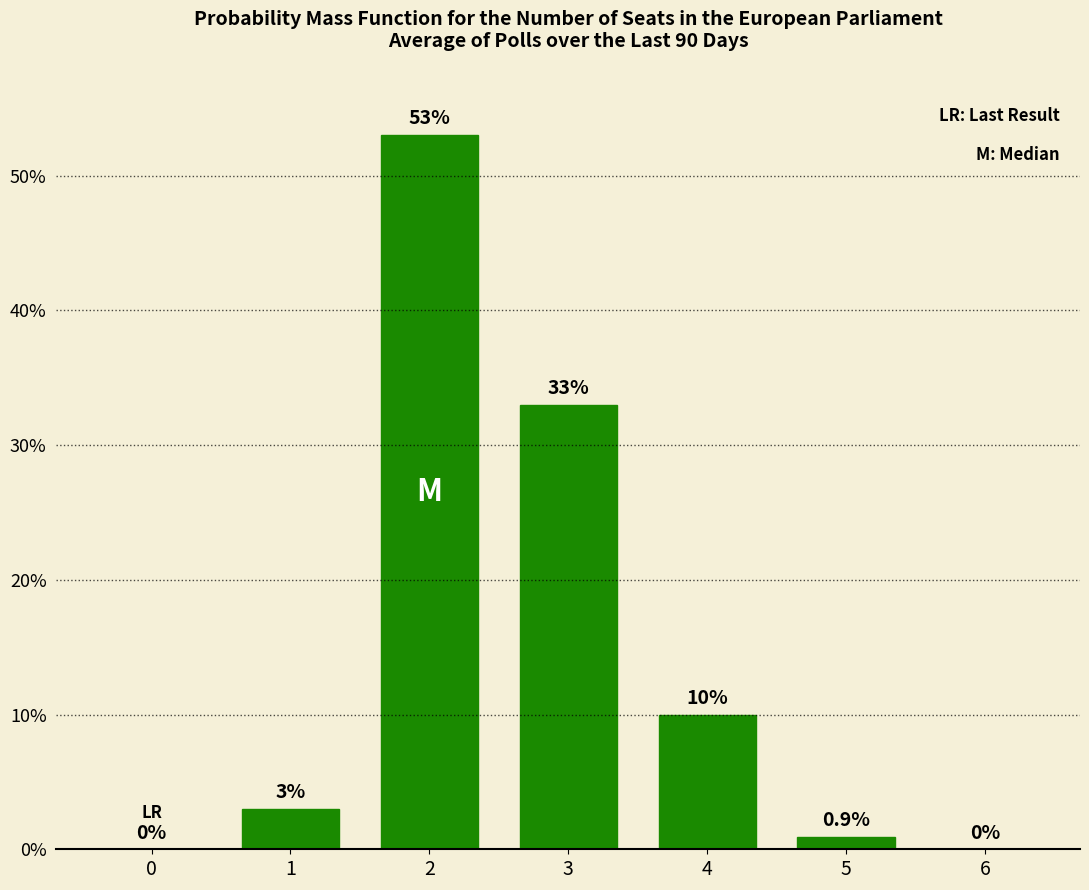

How many positive values are there?

5